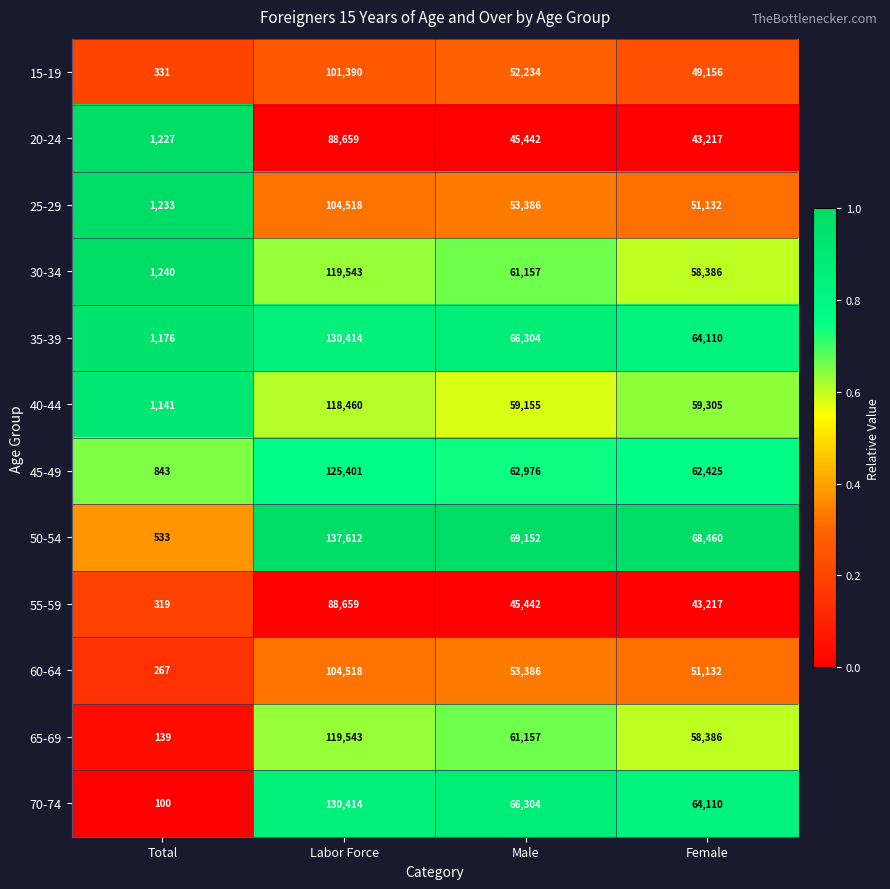

Which series has the largest range (max minus min)?

50-54